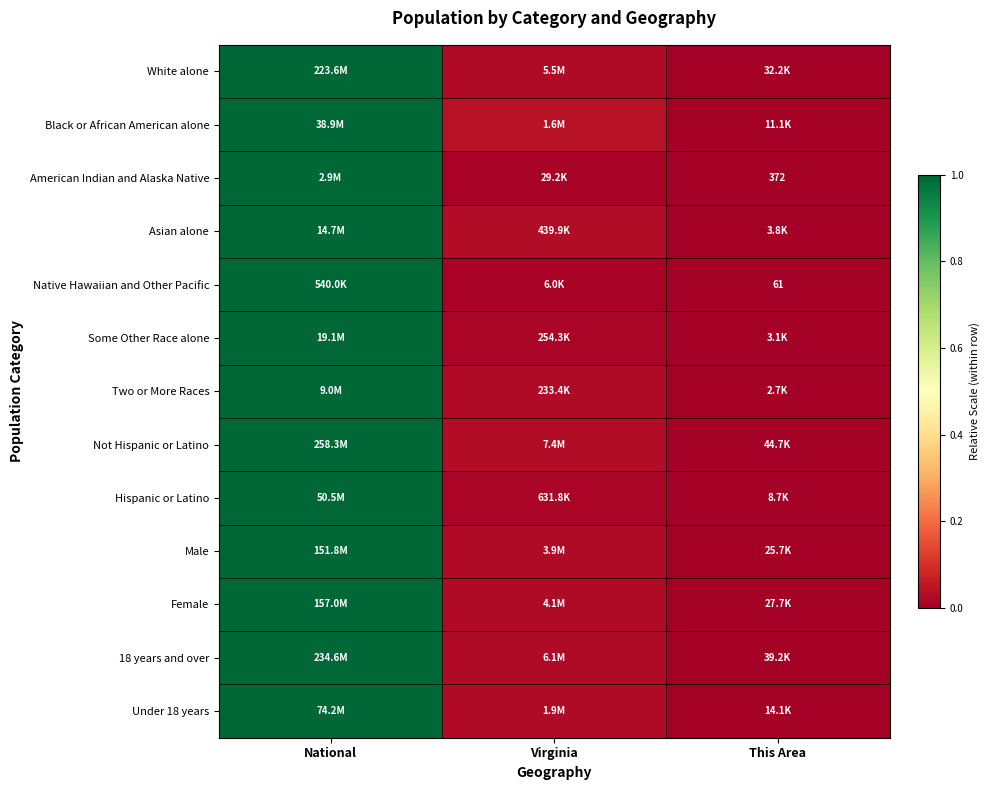

Rank the categories by Asian alone value from lowest to highest.

This Area, Virginia, National